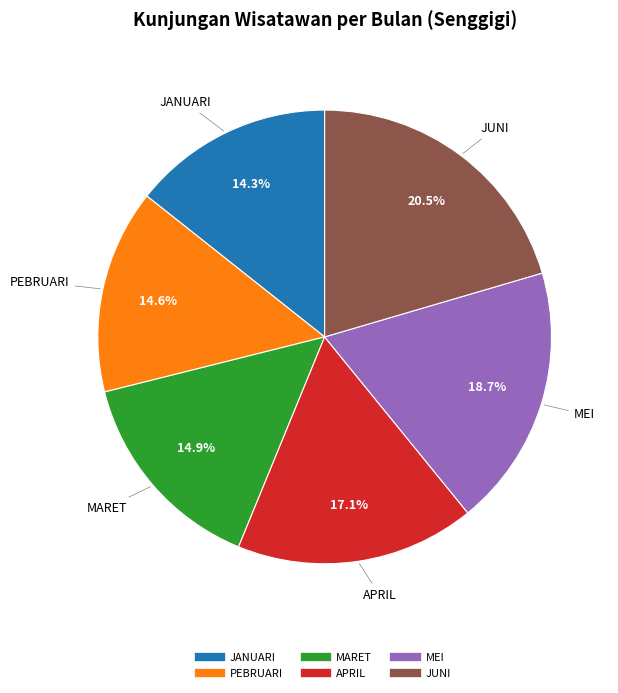

Does any single category account for the majority?

No